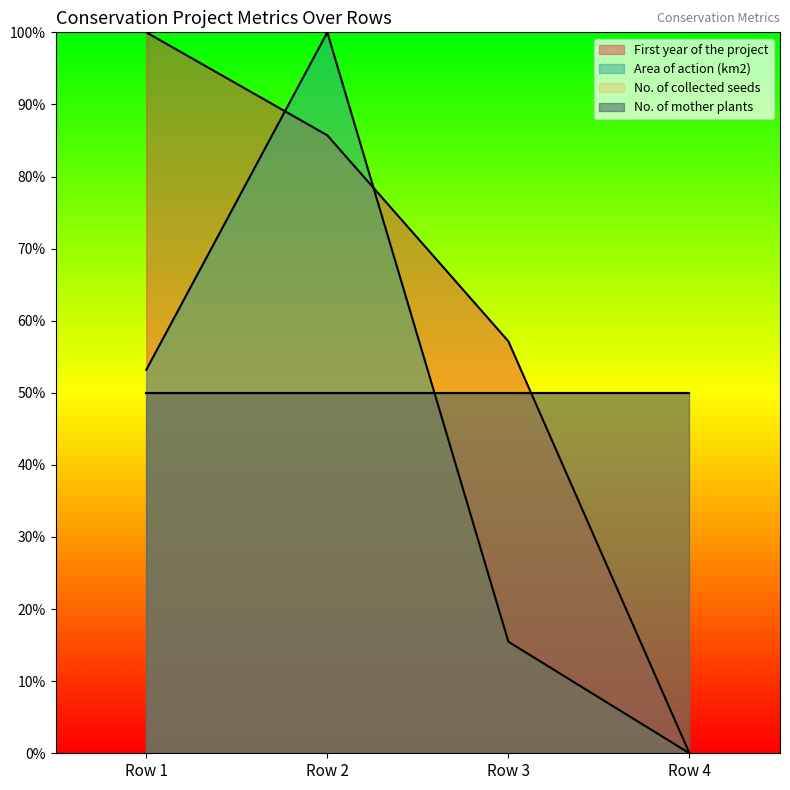

What is the sum of the First year of the project values at Row 2 and Row 4?

85.7